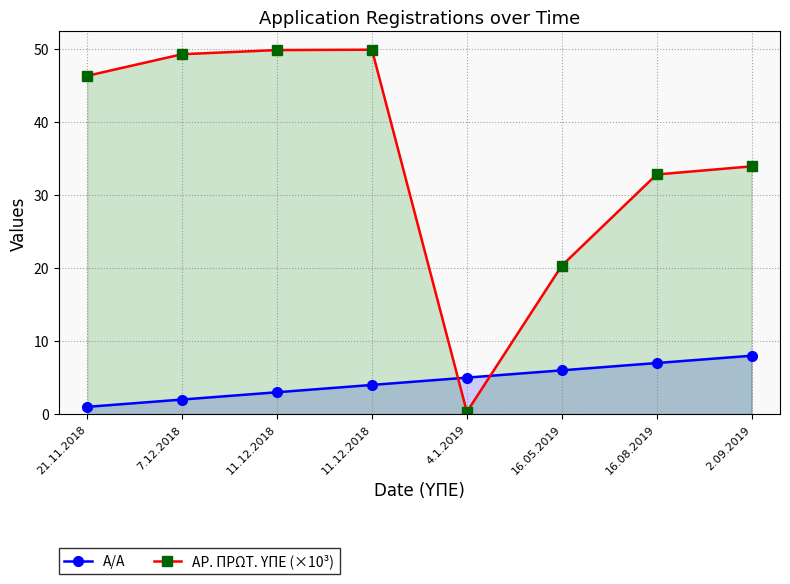

The value of Α/Α at 11.12.2018 is 4.0. True or false?

True